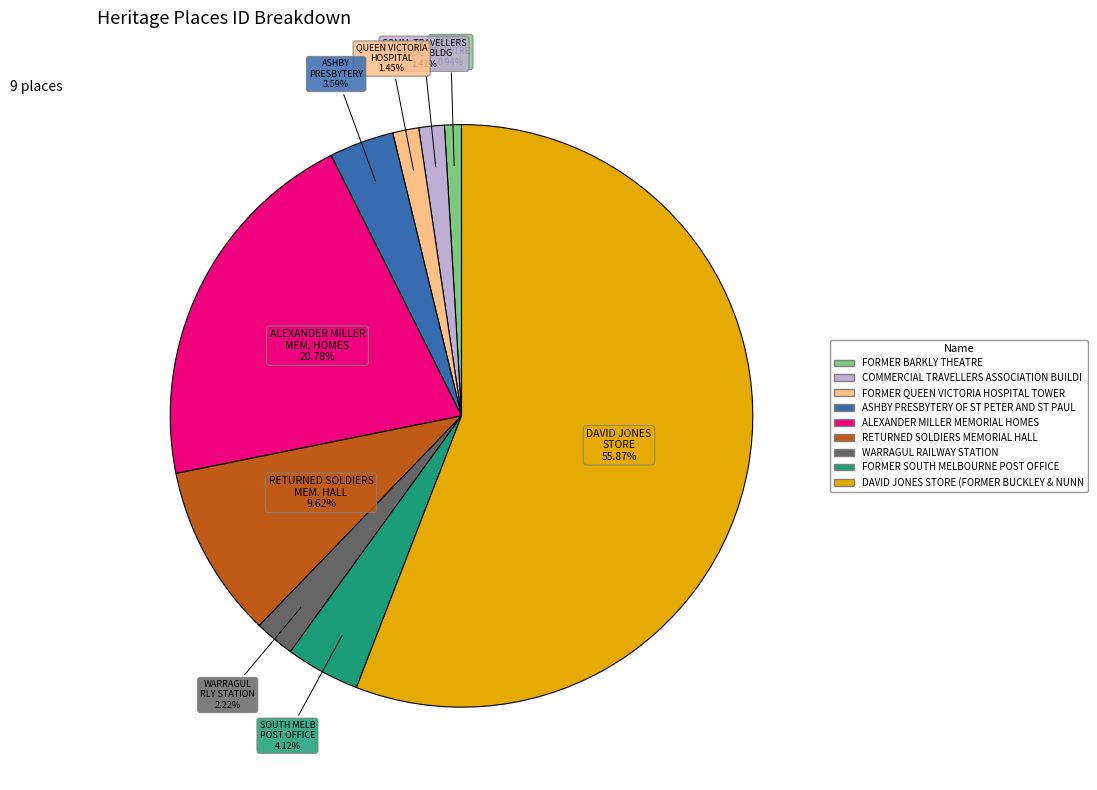

Does any single category account for the majority?

Yes